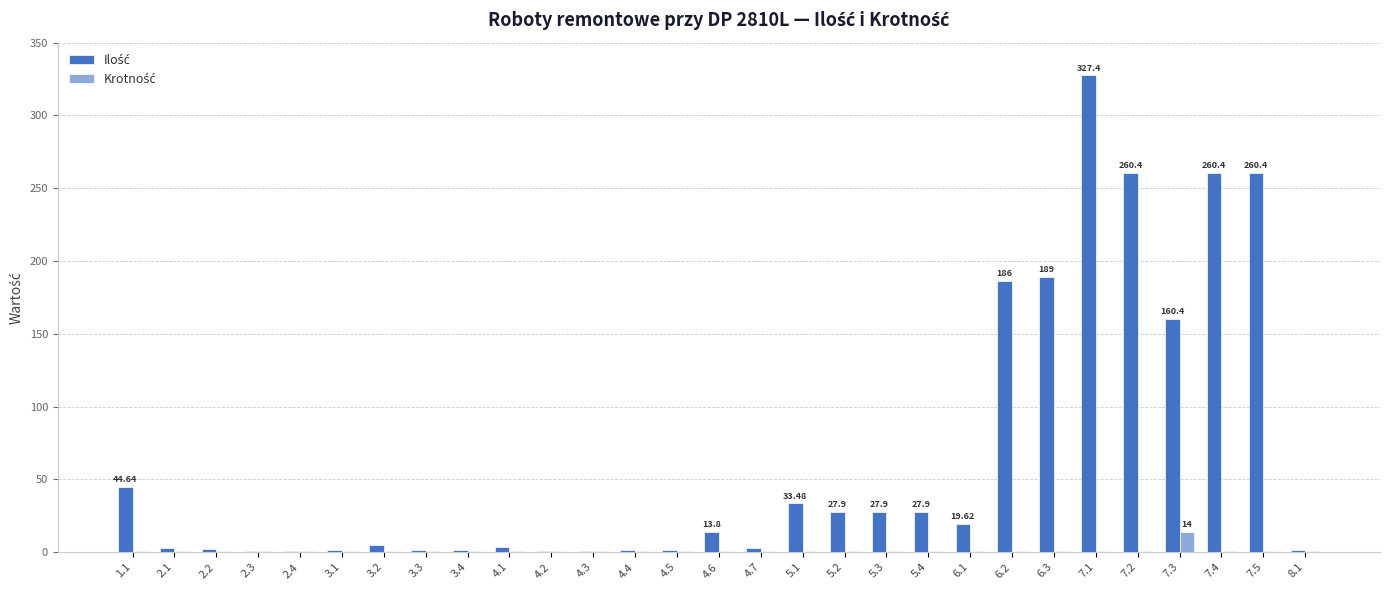

At which label is Krotność closest to 7?

1.1